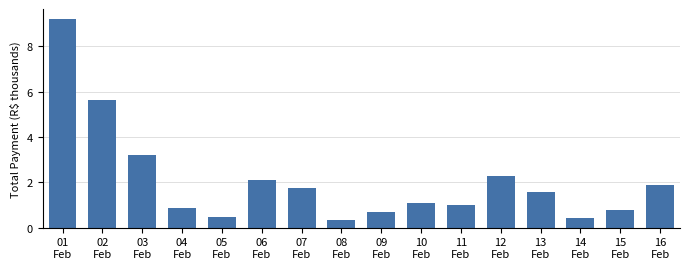

What is the value of the 1st bar from the left?

9.2